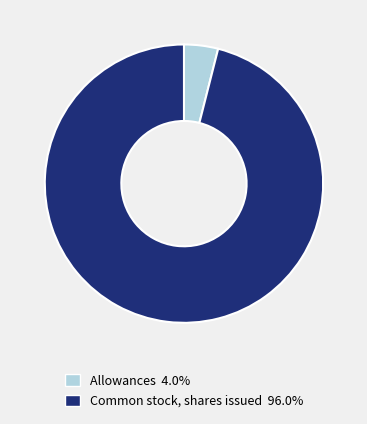

Is it true that Allowances is 4% of the pie?

True